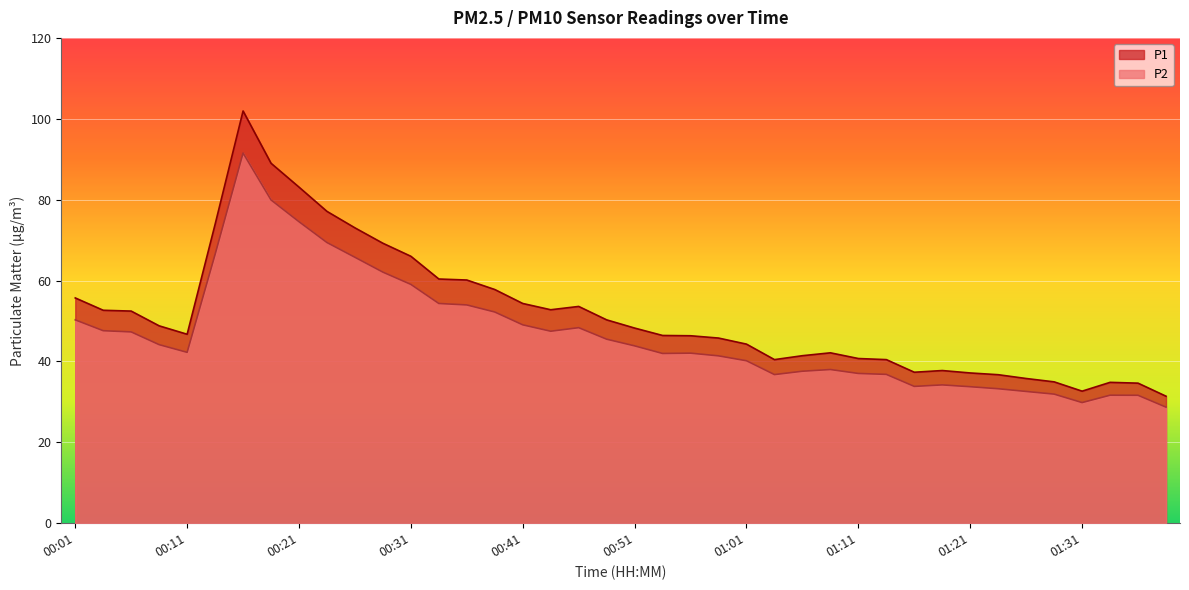

True or false: P1 has more than 2 interior local peaks.

True